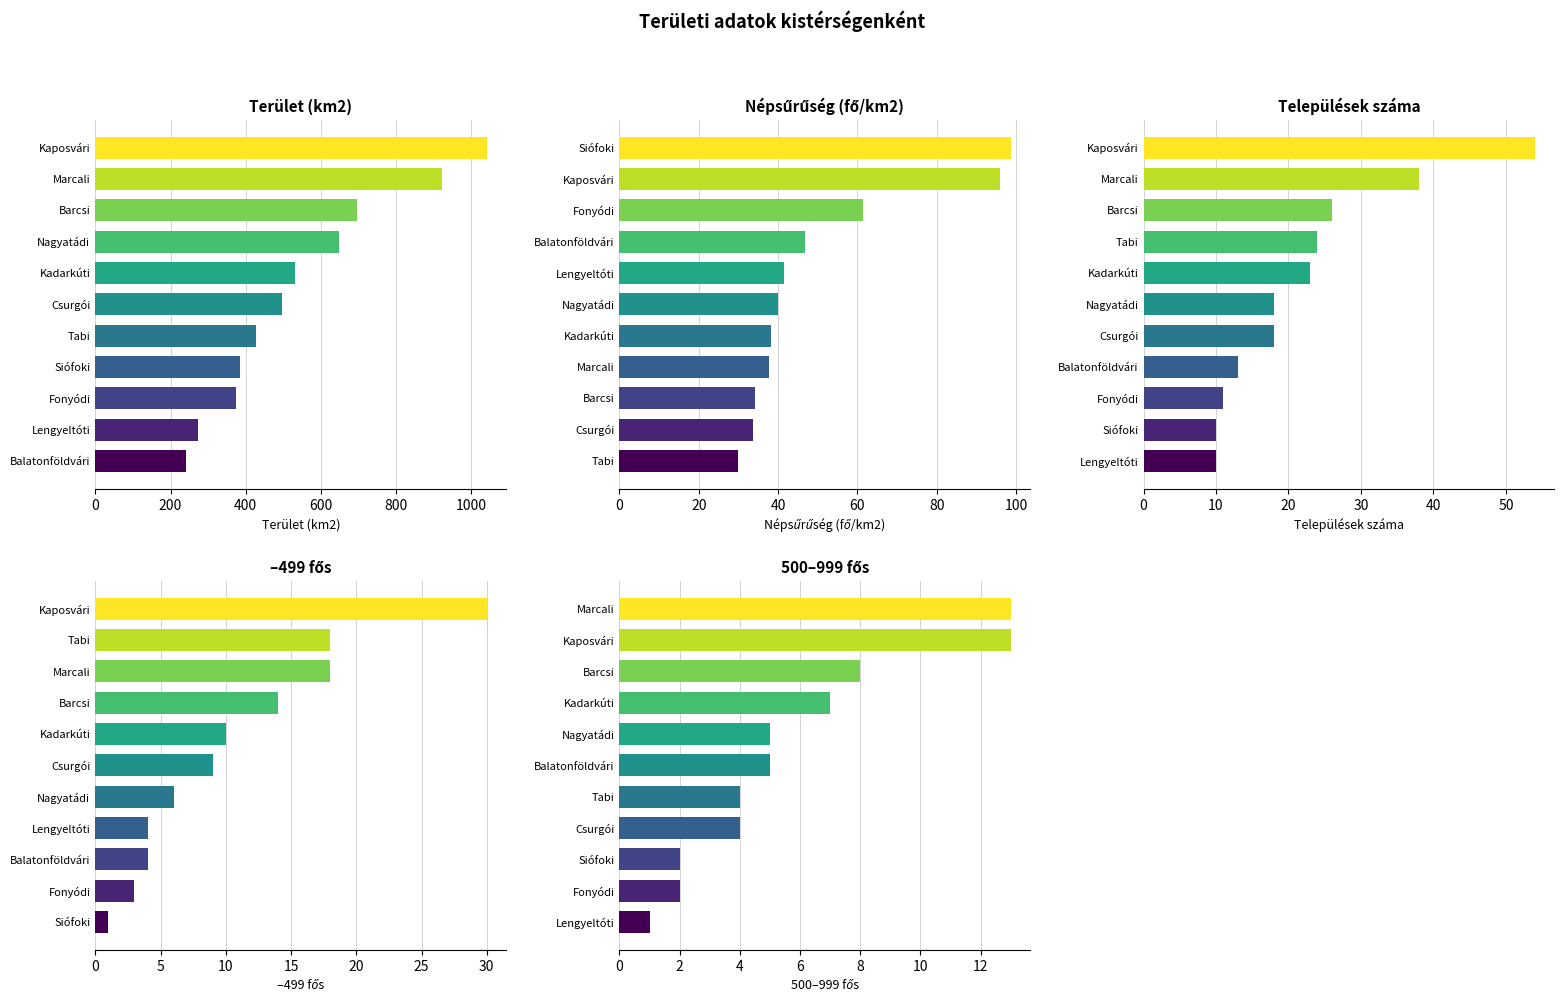

What is the minimum value for Népsűrűség (fő/km2)?

30.0